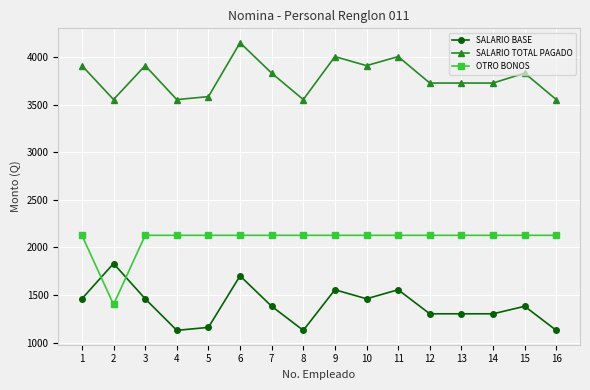

Rank the series by their maximum value, from lowest to highest.

SALARIO BASE, OTRO BONOS, SALARIO TOTAL PAGADO